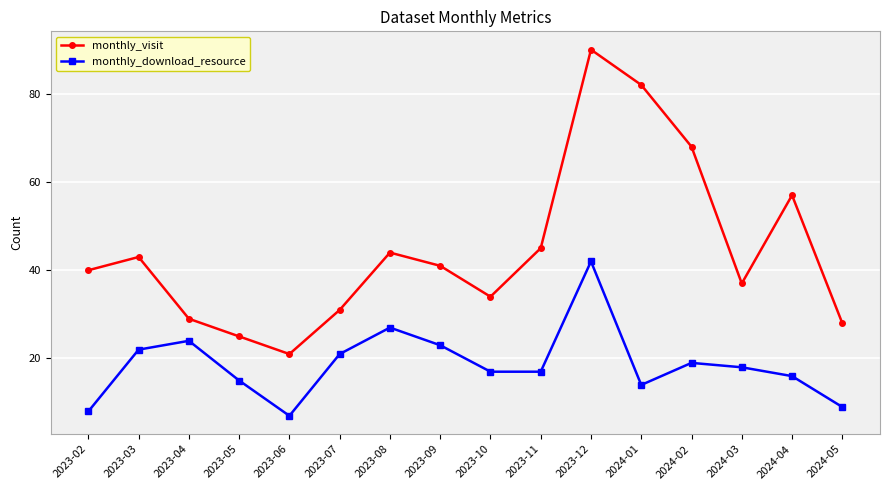

How many data points in monthly_download_resource are less than 18?

8